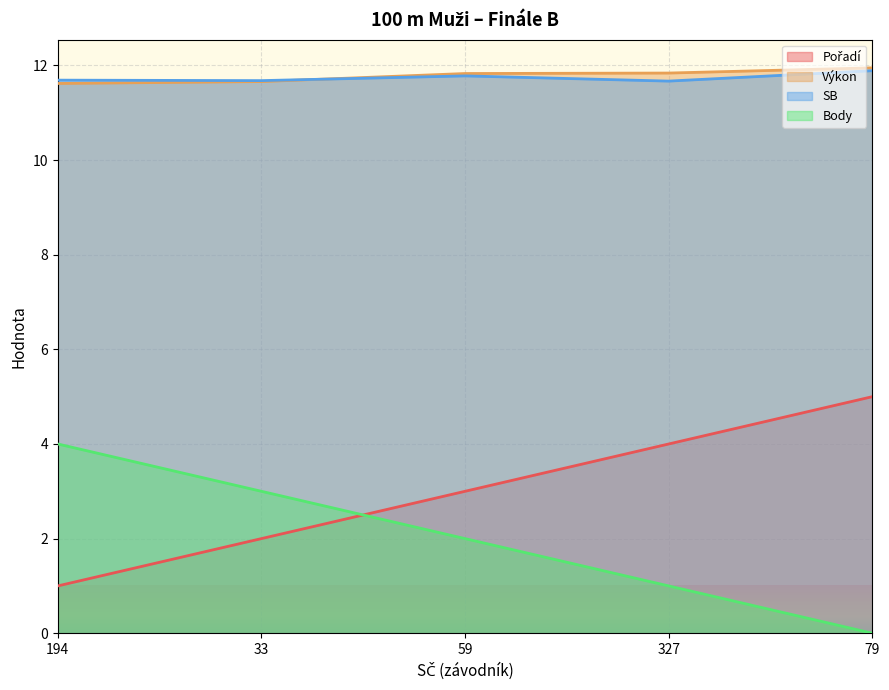

Does the chart display data point markers on the line(s)?

No